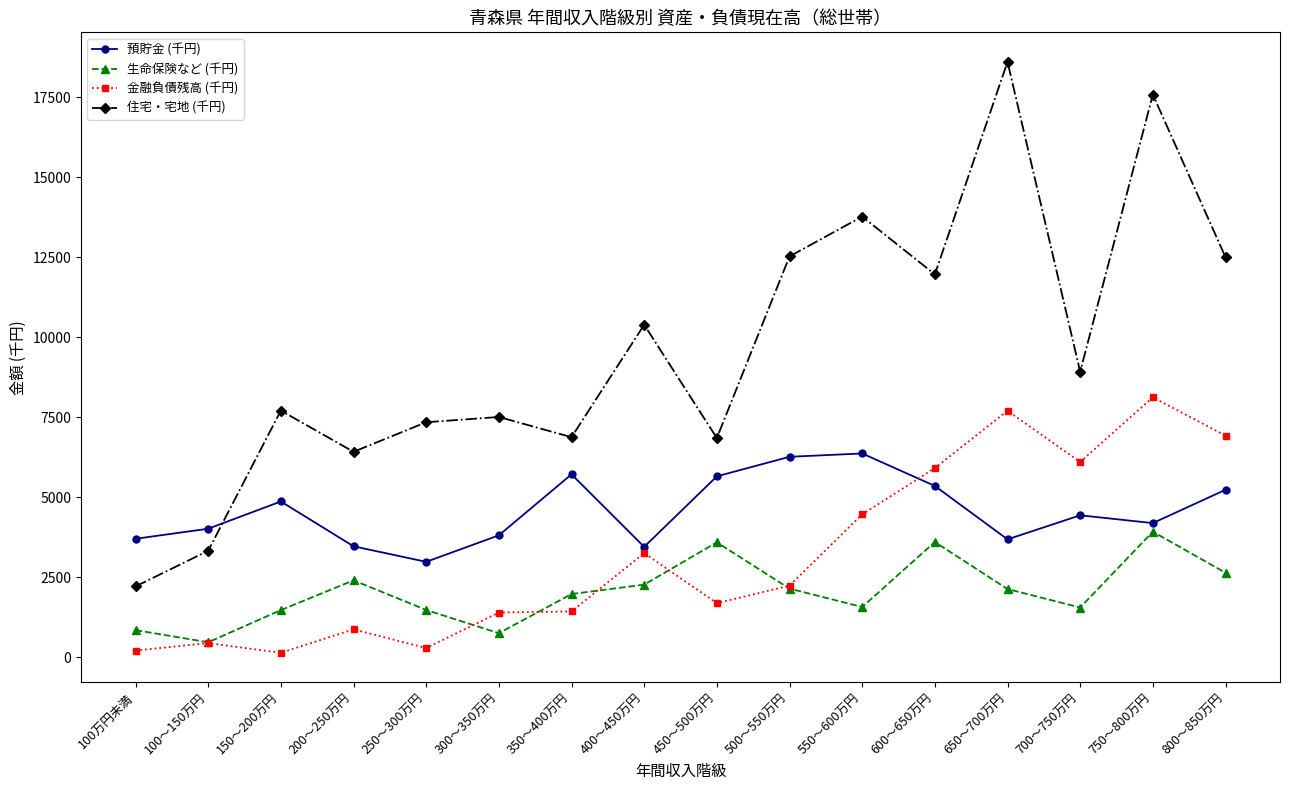

True or false: 生命保険など (千円) has more than 1 points higher than both neighbors.

True